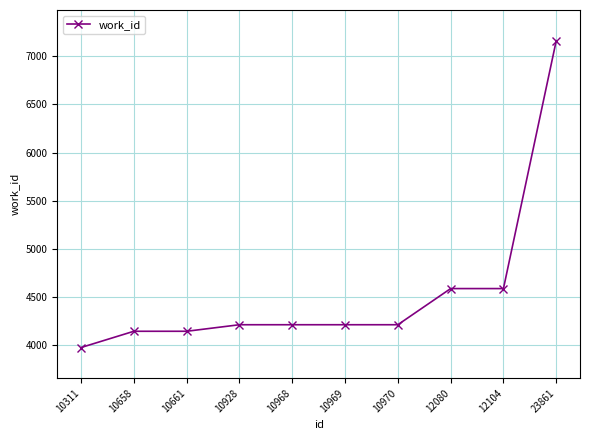

Reading right to left, extract all data points from this chart.

23861=7163	12104=4585	12080=4585	10970=4209	10969=4209	10968=4209	10928=4209	10661=4141	10658=4141	10311=3972